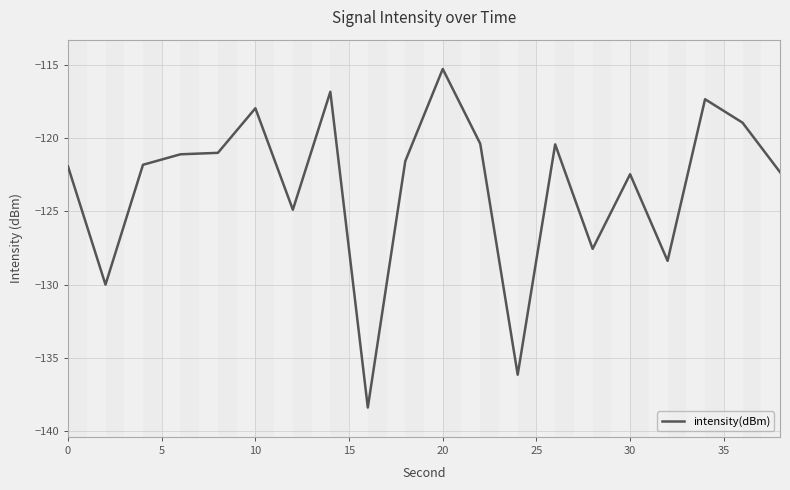

What is the greatest value displayed?

-115.3